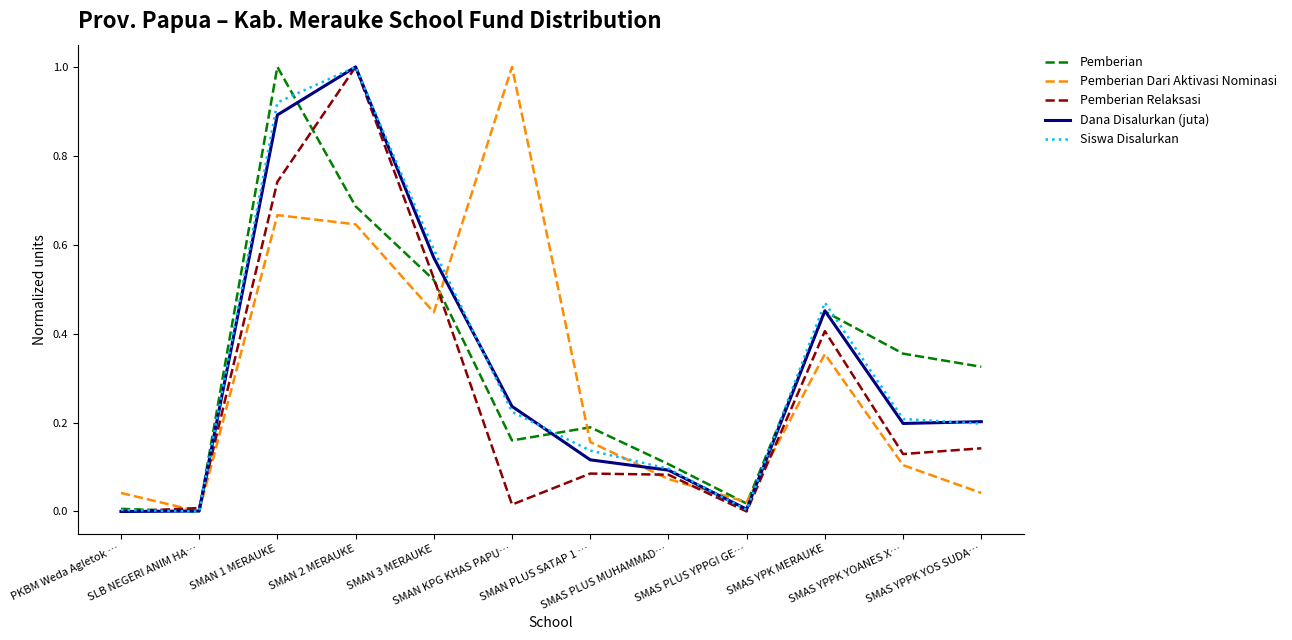

How many lines are shown in the chart?

5